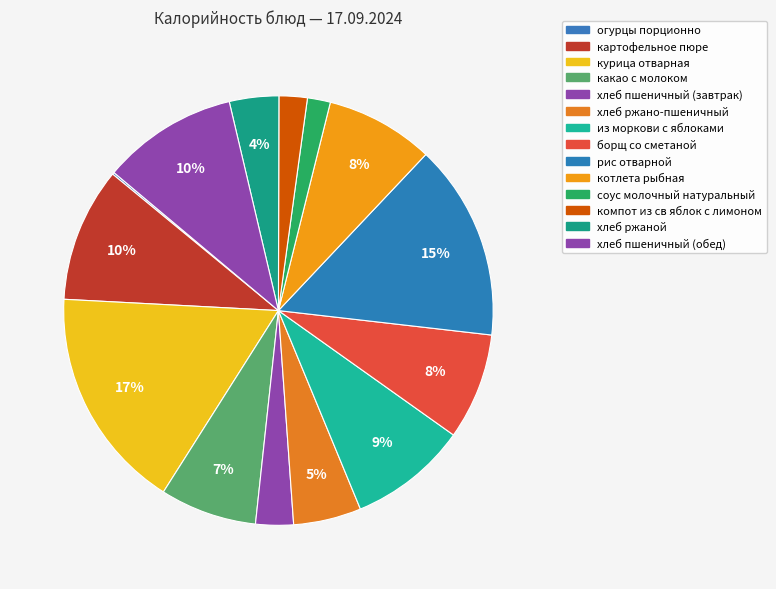

Rank the categories by value from highest to lowest.

курица отварная, рис отварной, хлеб пшеничный (обед), картофельное пюре, из моркови с яблоками, котлета рыбная, борщ со сметаной, какао с молоком, хлеб ржано-пшеничный, хлеб ржаной, хлеб пшеничный (завтрак), компот из св яблок с лимоном, соус молочный натуральный, огурцы порционно